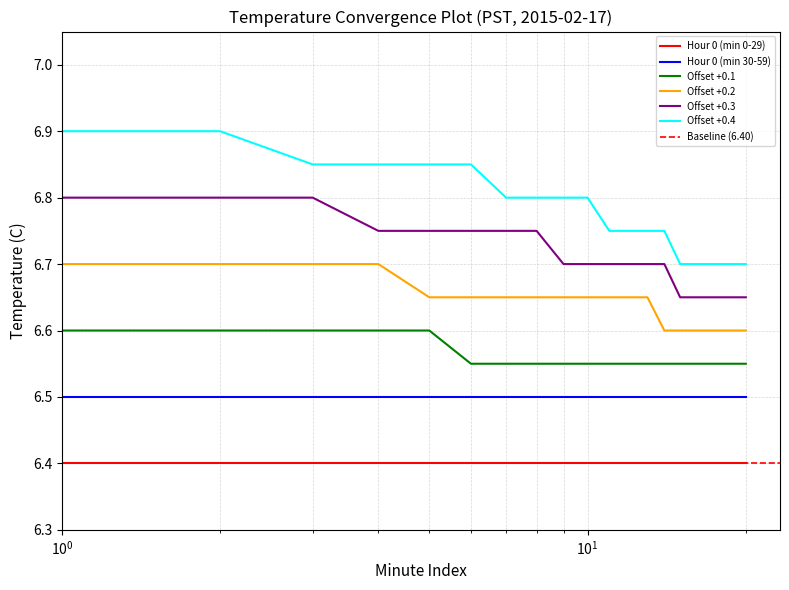

True or false: Offset +0.3 and Offset +0.2 cross at least once.

False